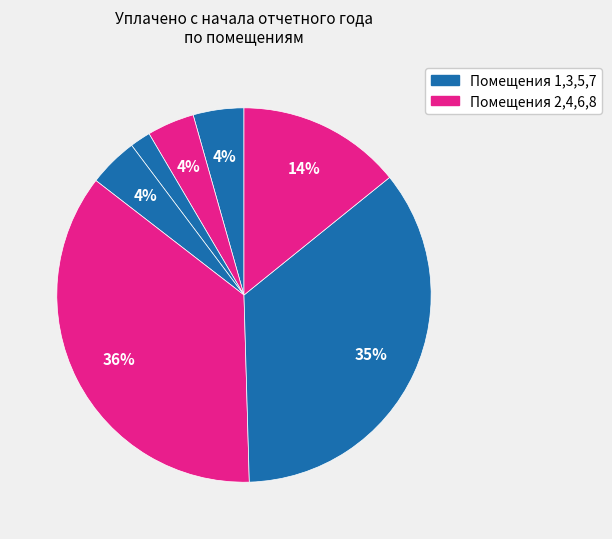

To the nearest percent, what is the average slice percentage?

12%